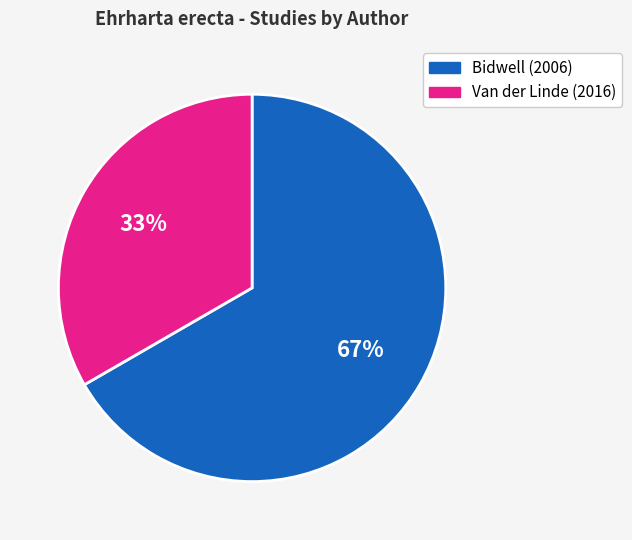

To the nearest percent, what is the average slice percentage?

50%